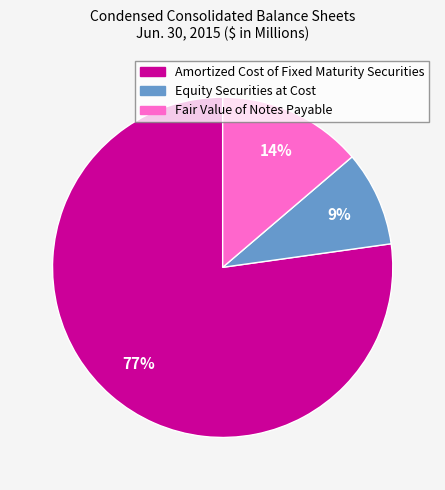

True or false: Fair Value of Notes Payable accounts for 7% of the total.

False